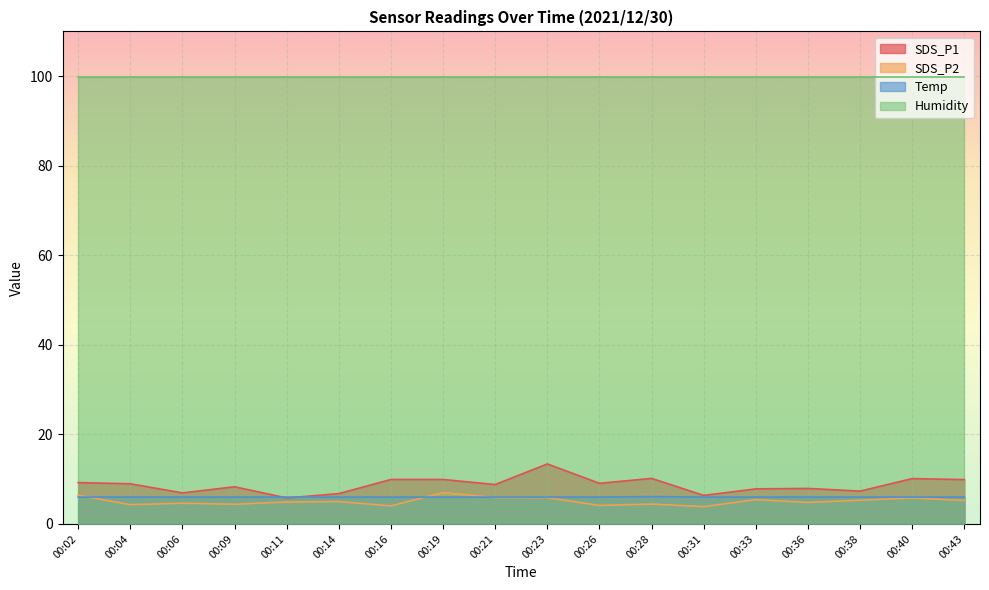

True or false: SDS_P2 and Temp cross at least once.

True